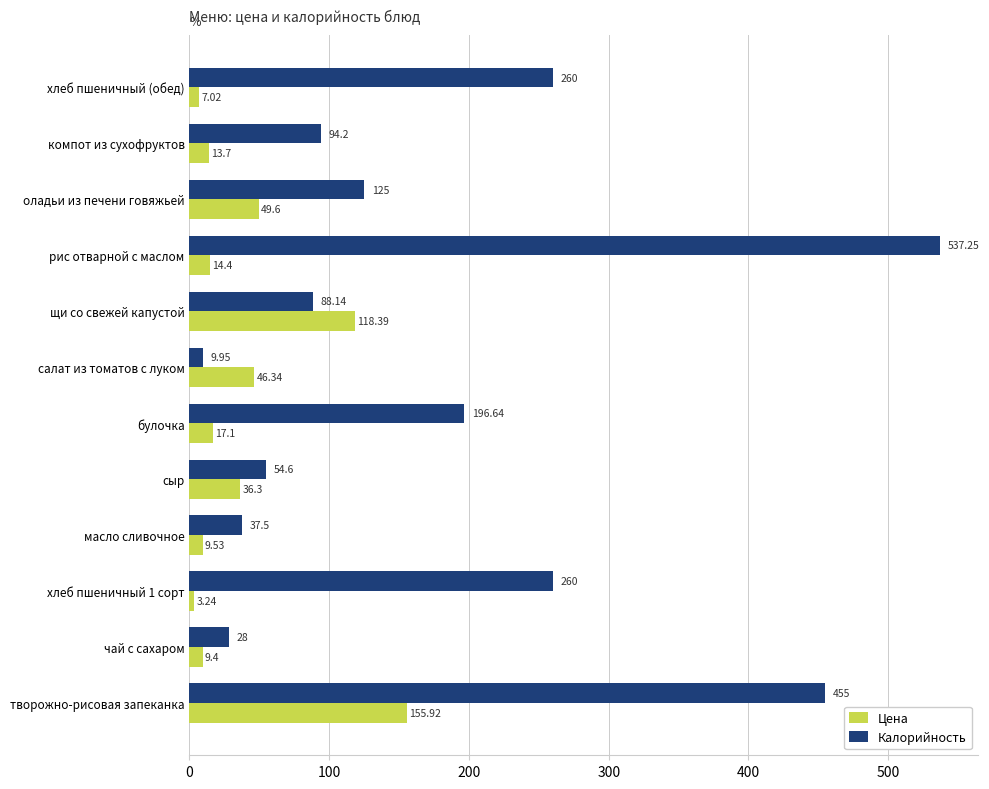

At how many categories does at least one series exceed 234?

4